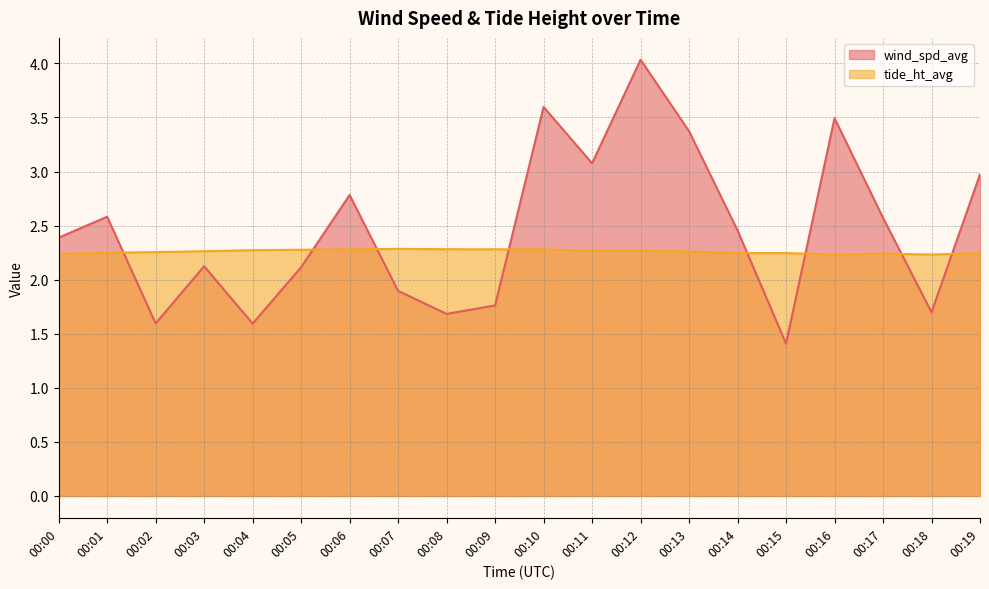

What is the difference between the wind_spd_avg values at 00:14 and 00:07?

0.6